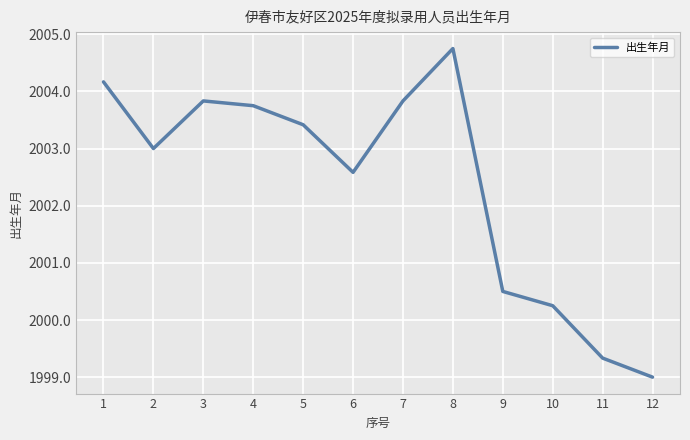

The value at 3 is 3523.7. True or false?

False